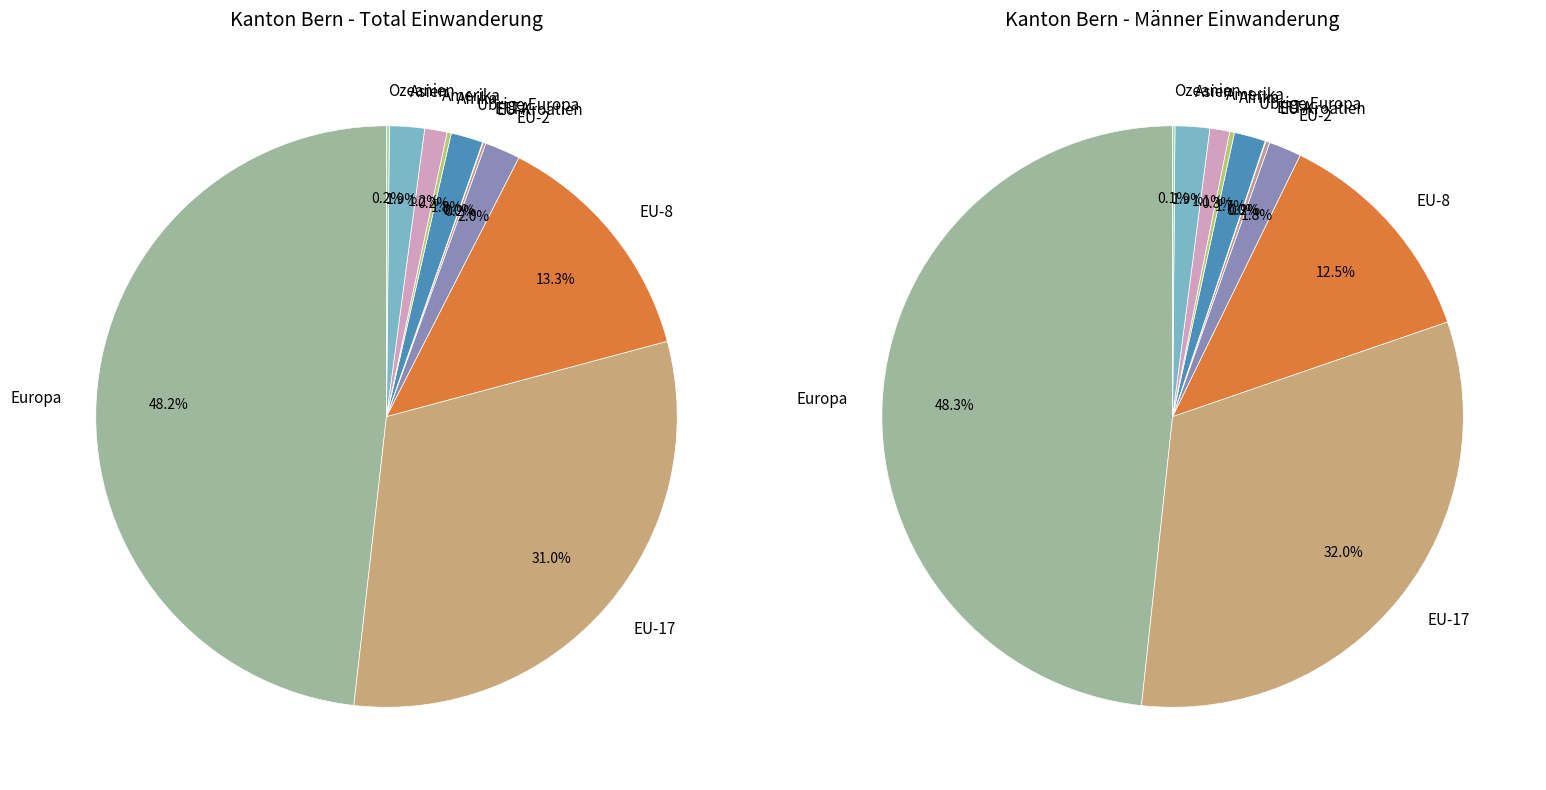

To the nearest percent, what portion does Amerika represent?

1%